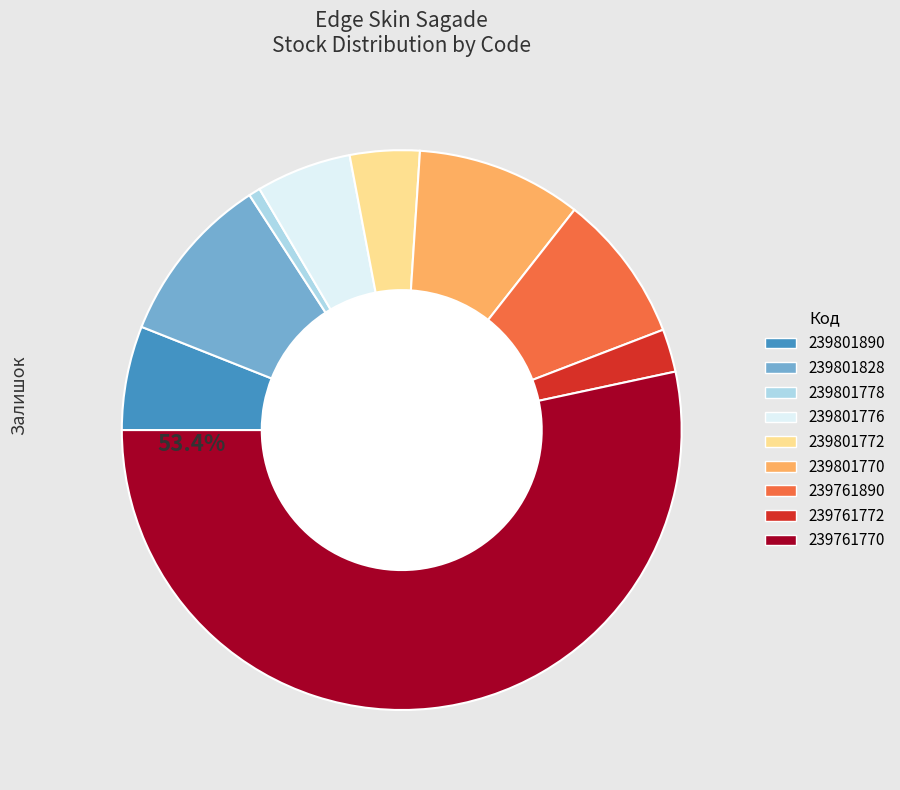

True or false: 239761770 accounts for 39% of the total.

False